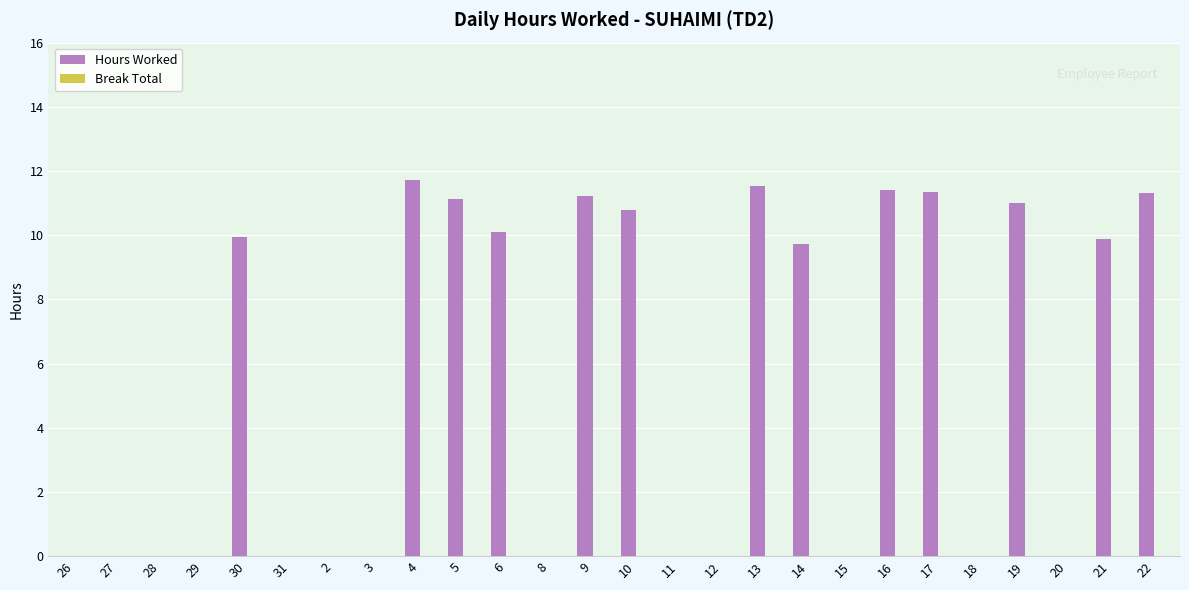

The chart shows a value of 9.9 at 21. True or false?

True